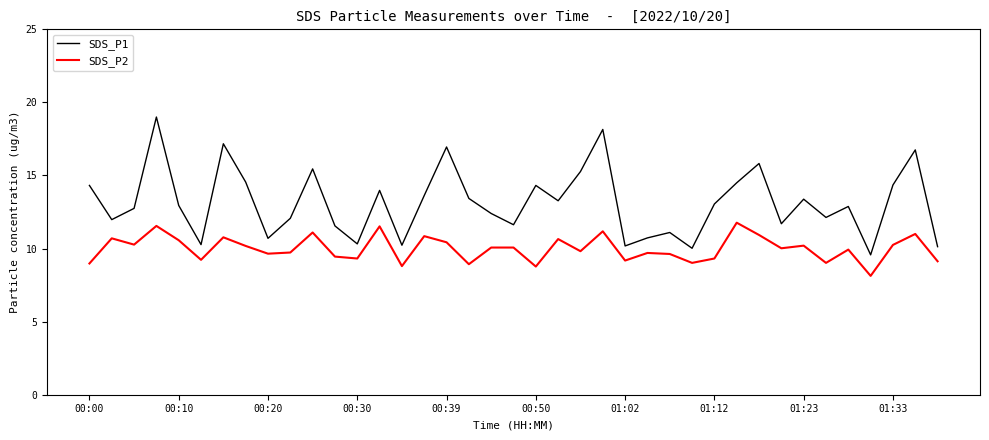

What is the difference between the maximum and minimum values in the SDS_P2 series?

3.6